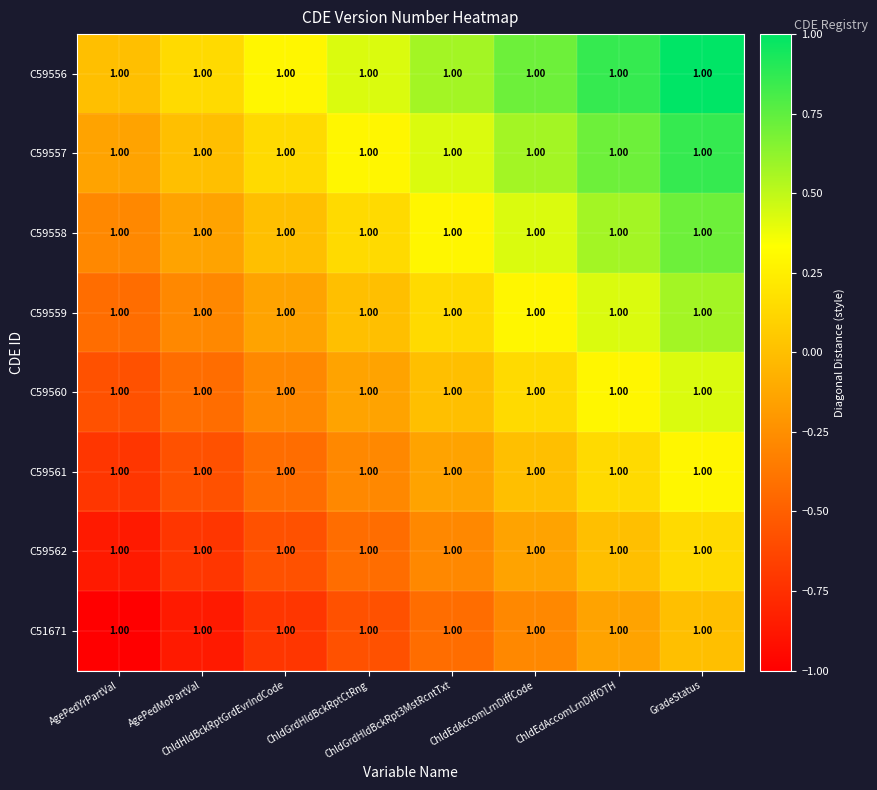

Which label corresponds to the smallest value in the chart?

AgePedYrPartVal